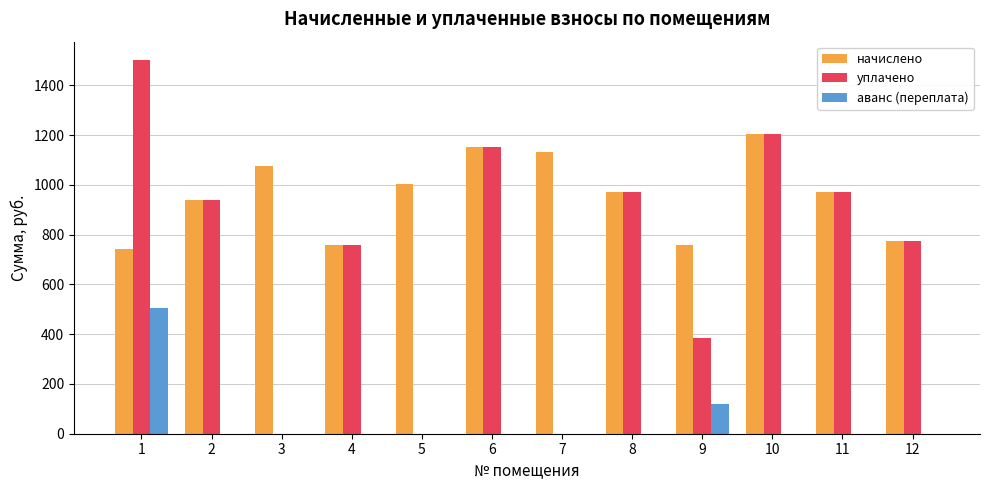

The аванс (переплата) series shows -324.8 at 10. True or false?

False